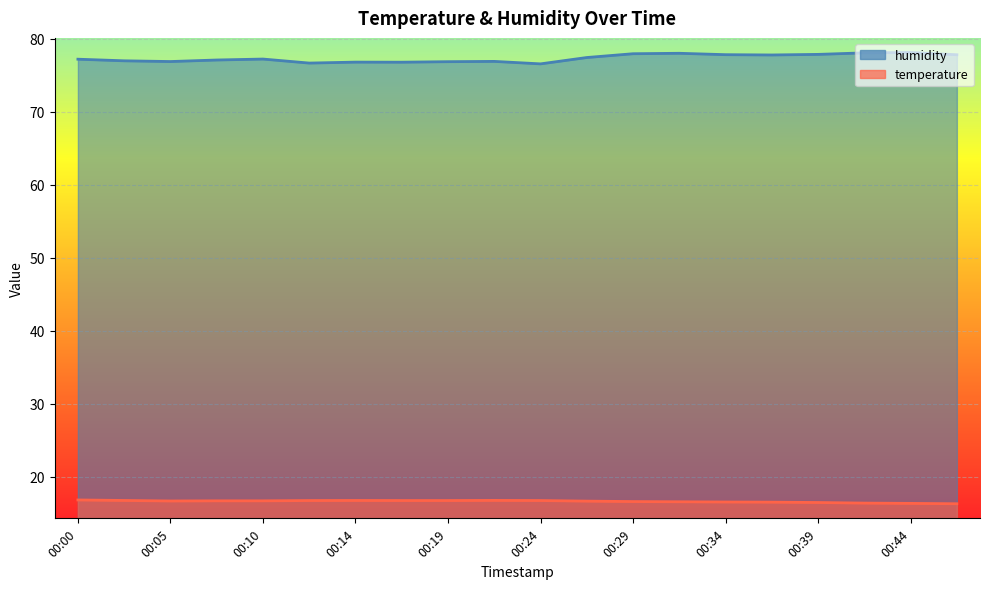

Rank the categories by temperature value from highest to lowest.

00:00, 00:22, 00:02, 00:14, 00:12, 00:17, 00:19, 00:24, 00:07, 00:10, 00:05, 00:27, 00:29, 00:31, 00:34, 00:36, 00:39, 00:41, 00:44, 00:46